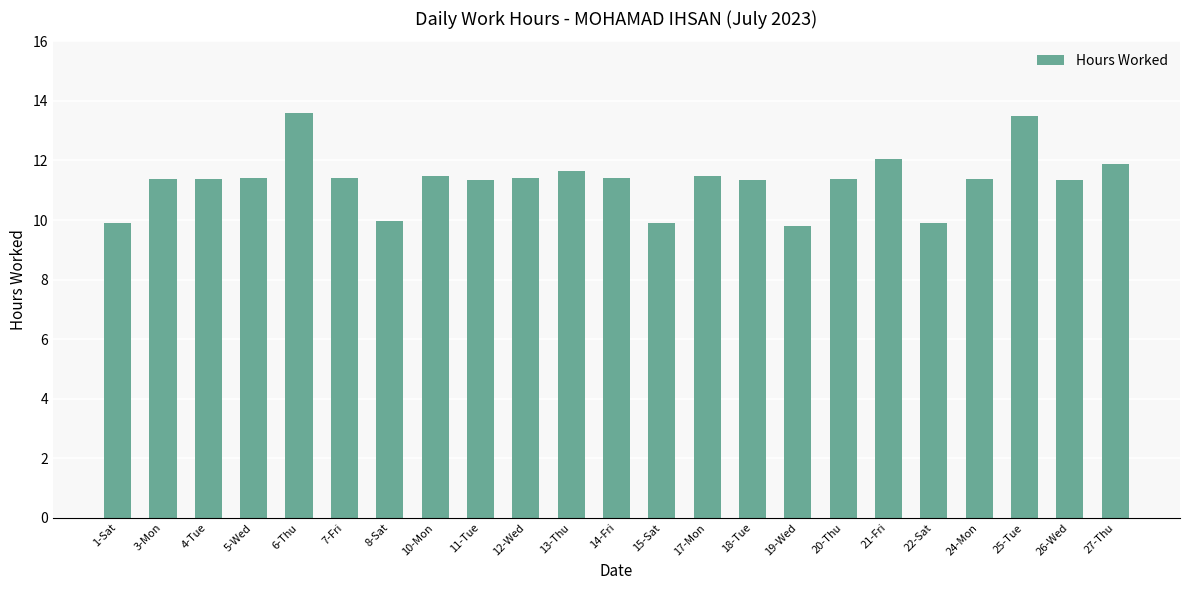

Is it true that the value at 12-Wed is 17.1?

False